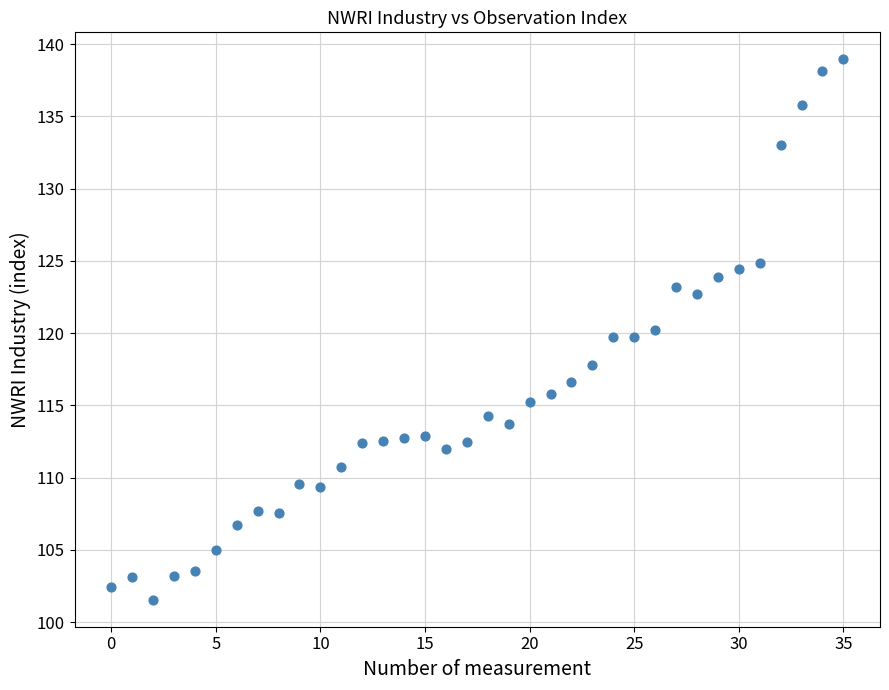

What is the range of Y values (max minus min)?

37.4